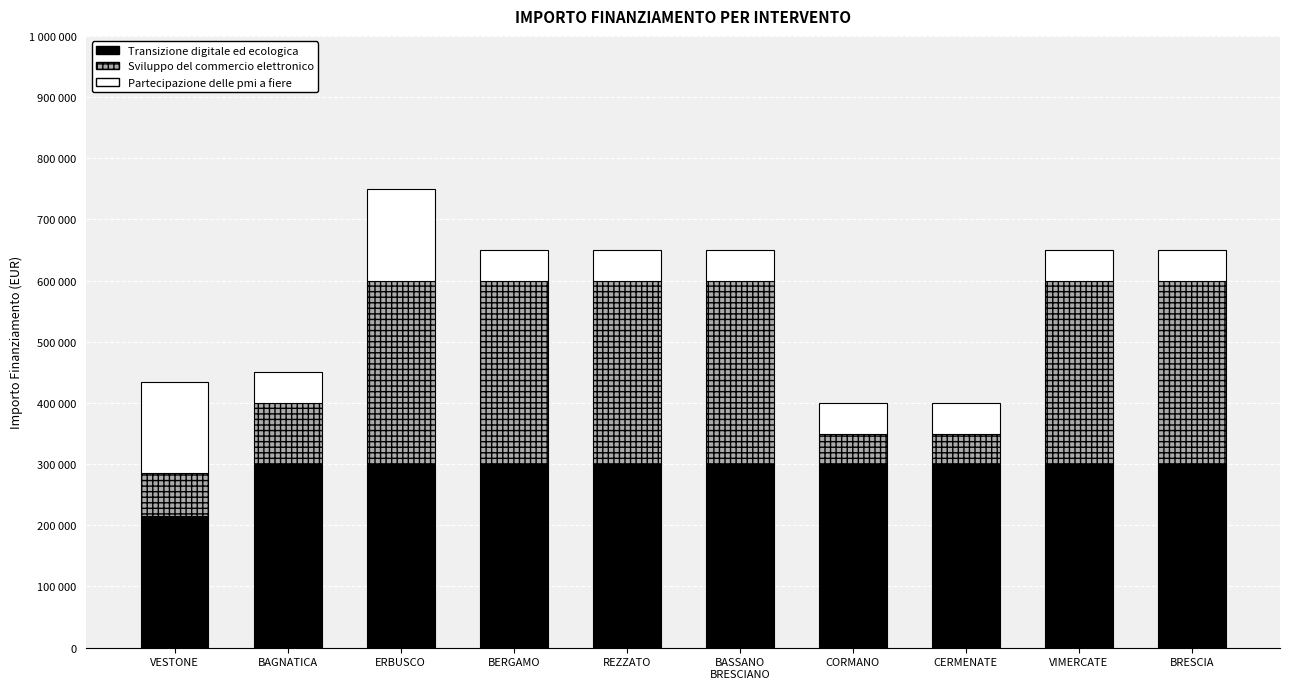

Which series has the largest range (max minus min)?

Sviluppo del commercio elettronico